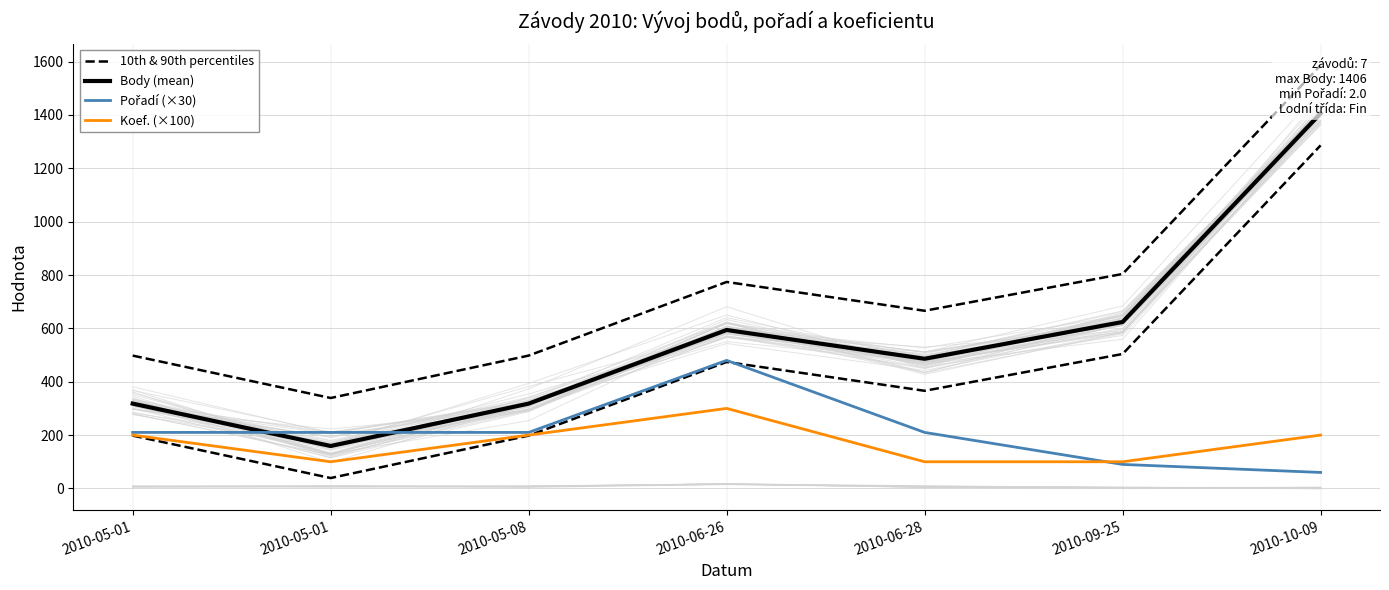

What is the label of the 7th point from the right?

2010-05-01